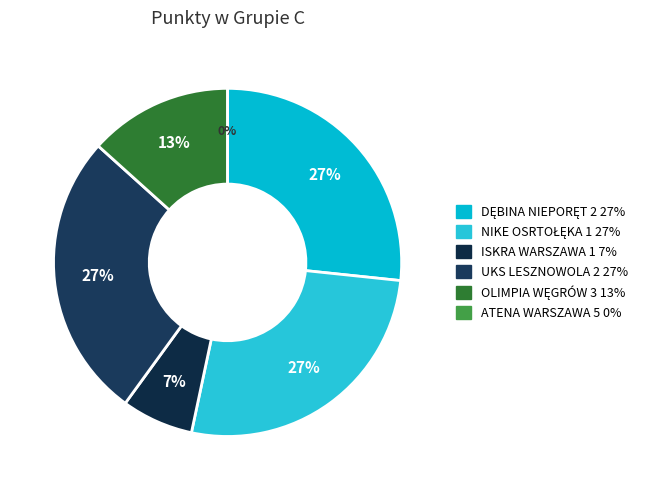

To the nearest percent, what is the average slice percentage?

17%